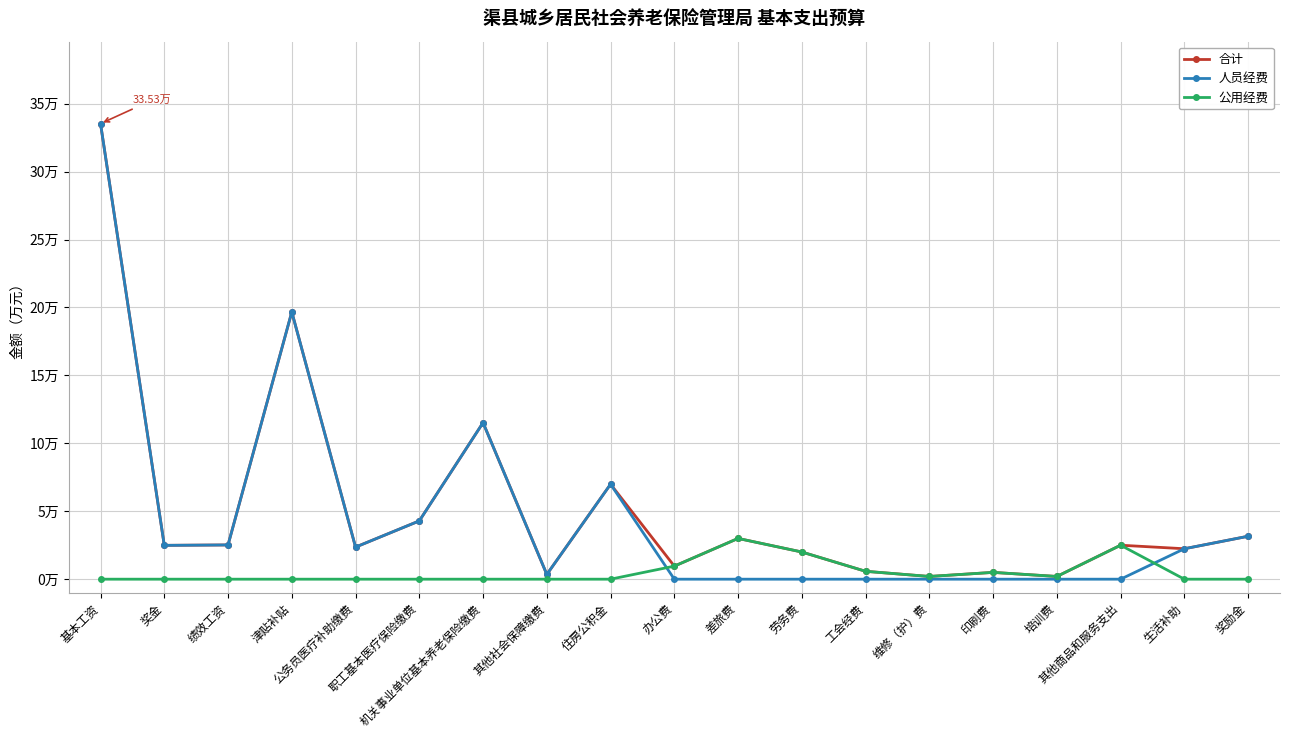

What position from the right is 奖金?

18